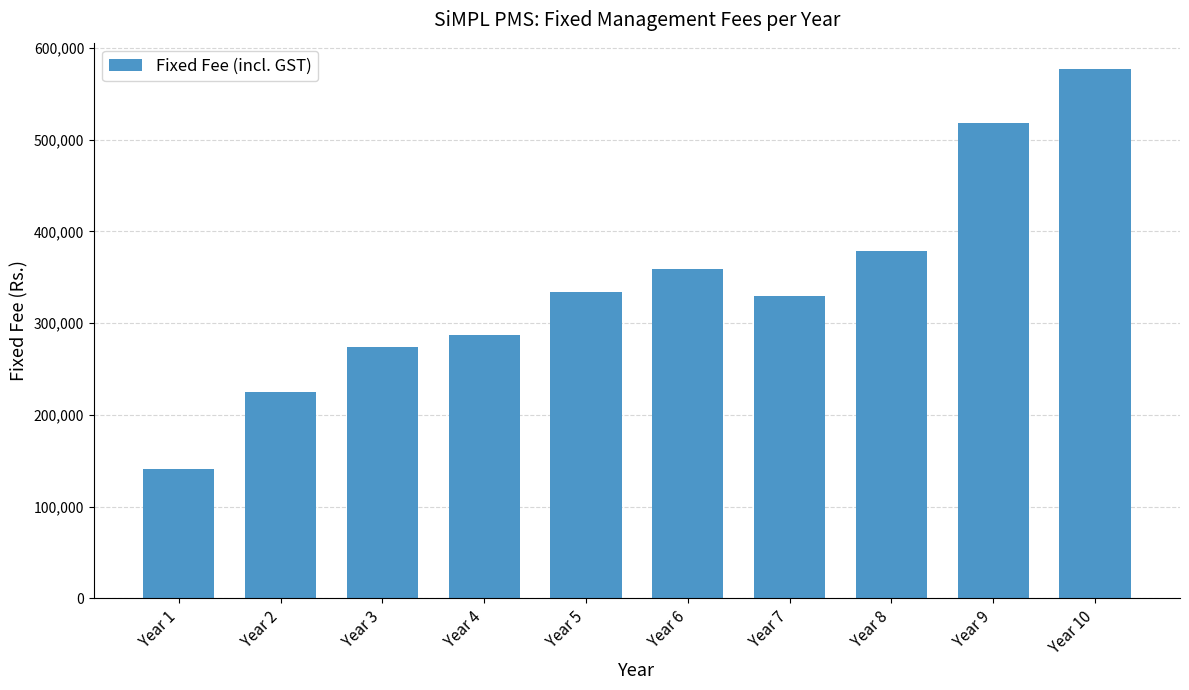

Approximately how many times larger is the value at Year 5 compared to Year 7?

1.0